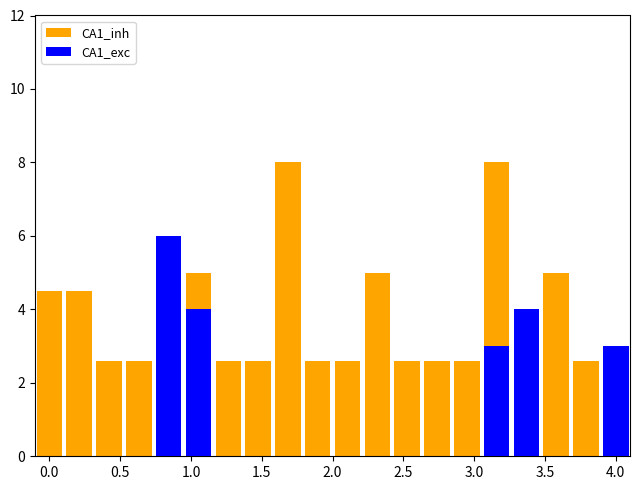

What is the value of the CA1_inh bar at the 10th from the left?

2.6